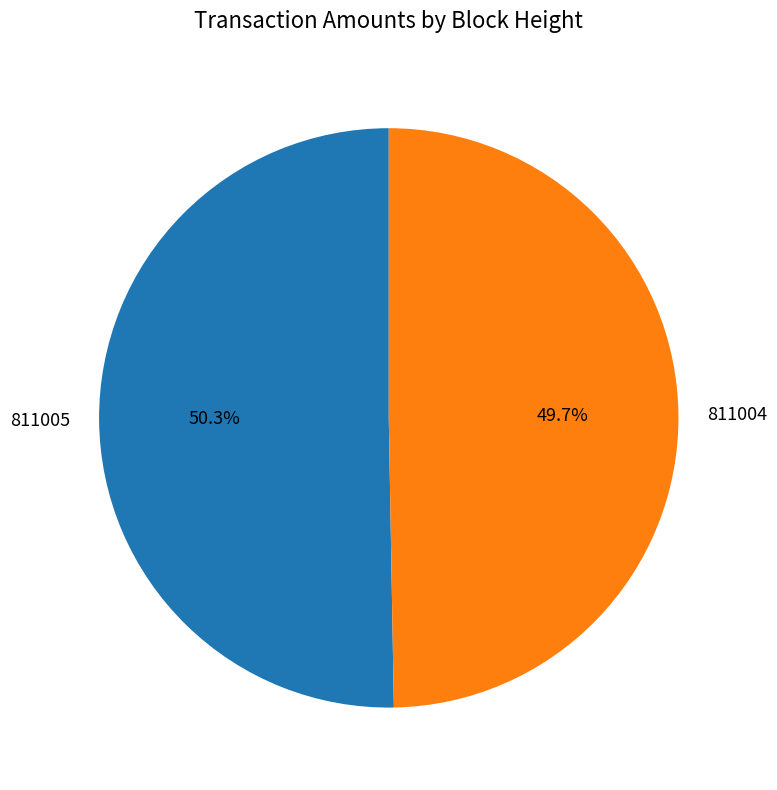

Which slice is the largest?

811005